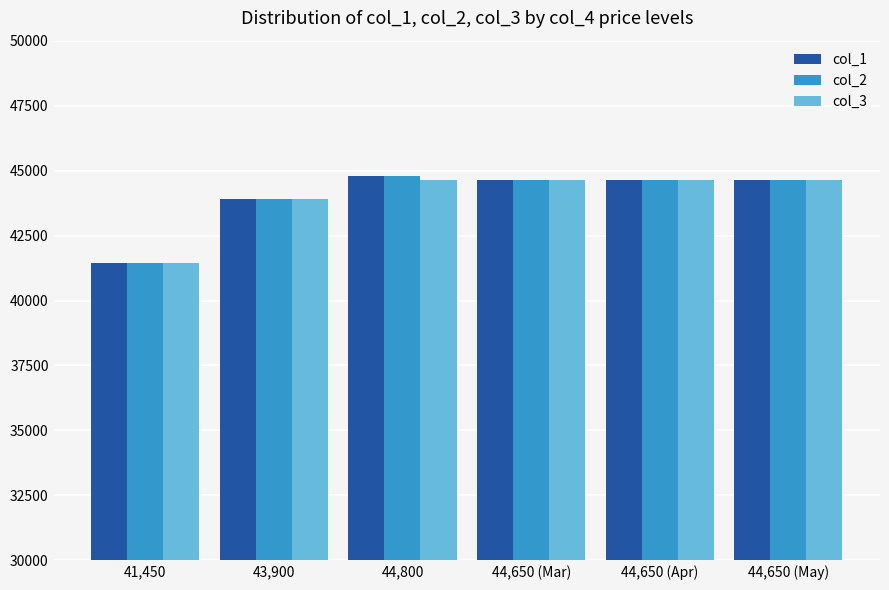

The col_1 series shows 79244 at 44,800. True or false?

False